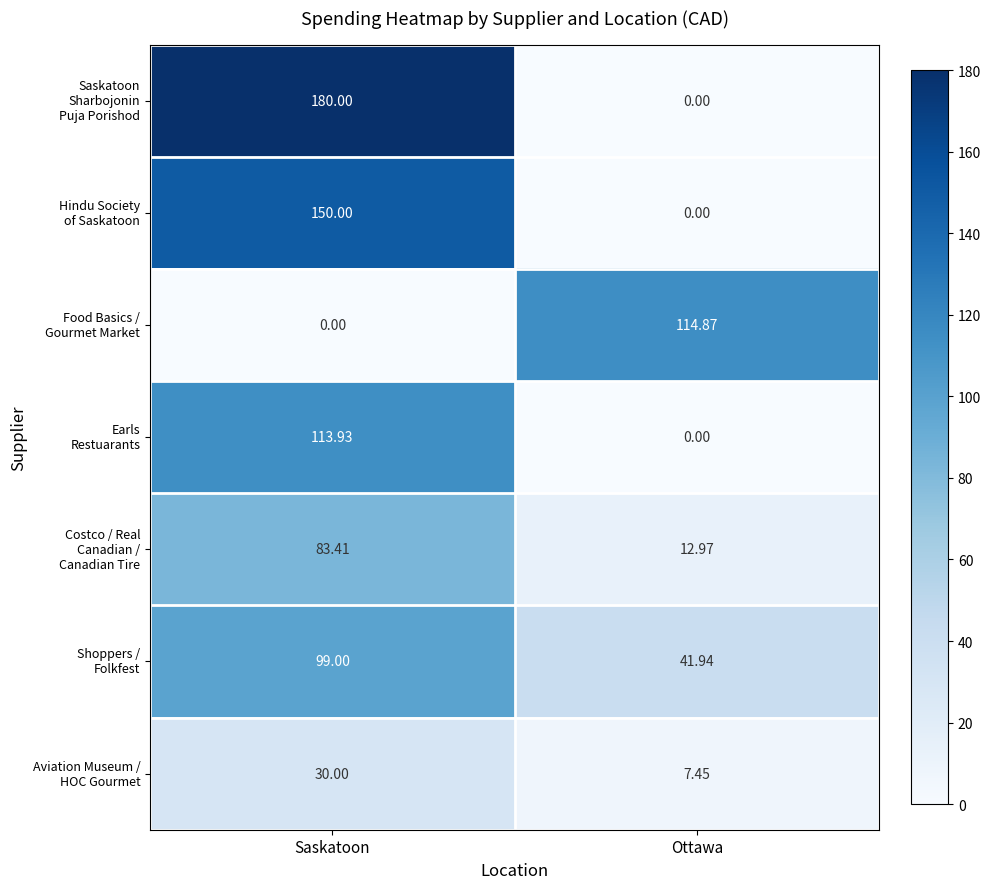

At which category does the chart reach its peak across all series?

Saskatoon